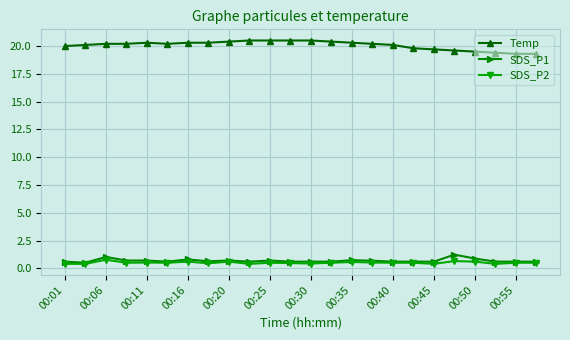

True or false: Temp and SDS_P2 cross at least once.

False